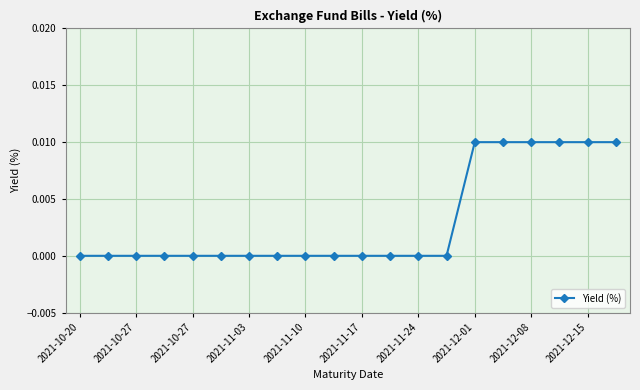

How many categories are shown in the chart?

20